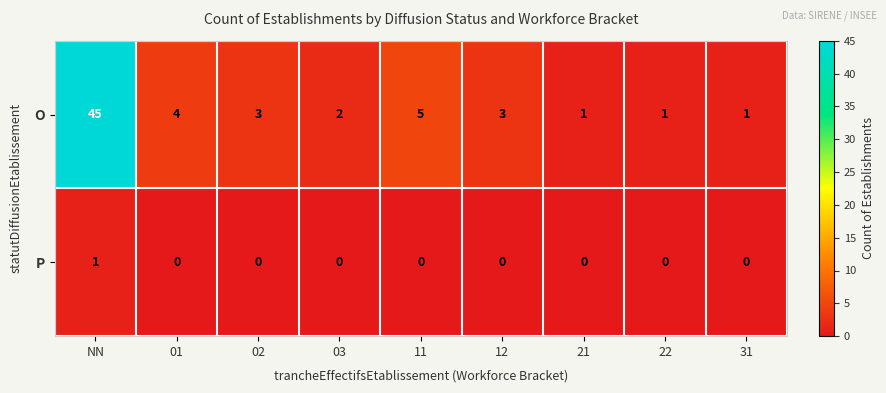

What is the maximum value for O?

45